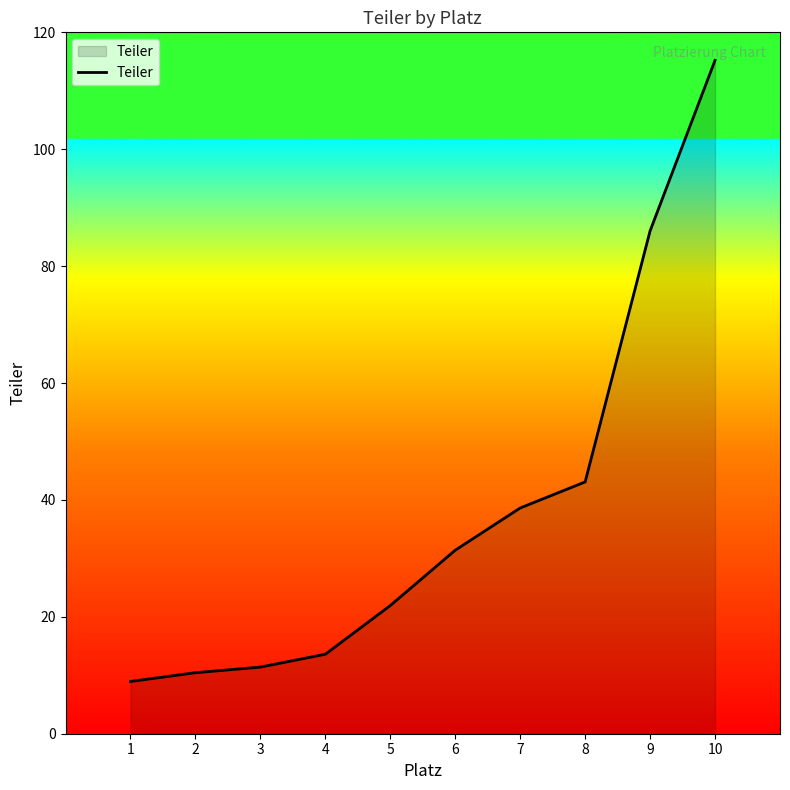

What is the minimum value shown in the chart?

8.9